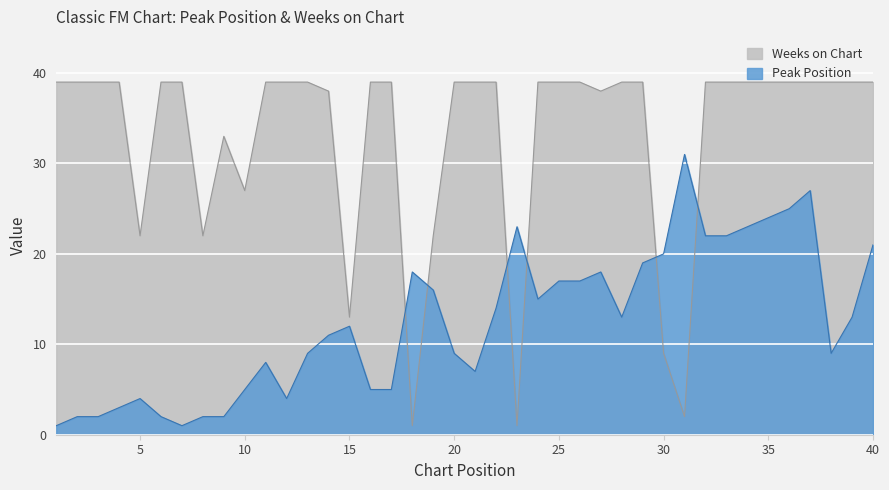

True or false: Weeks on Chart and Peak Position cross at least once.

True